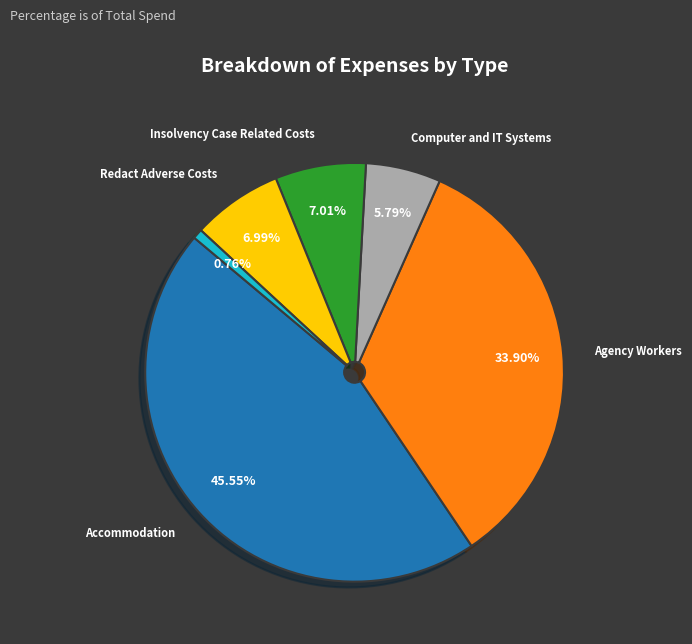

Does any single category account for the majority?

No